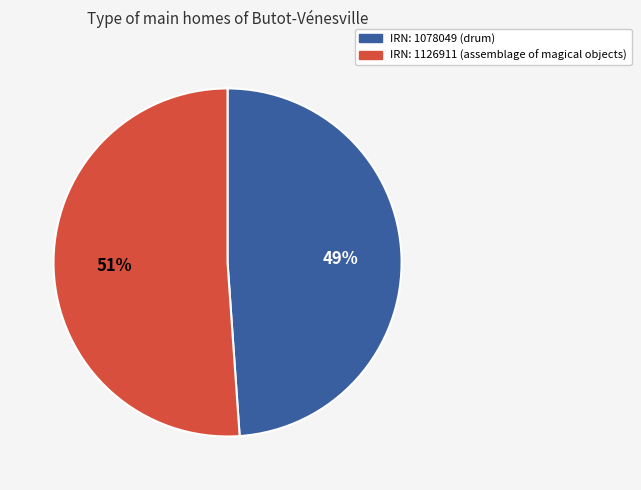

Which category accounts for the majority?

IRN: 1126911 (assemblage of magical objects)